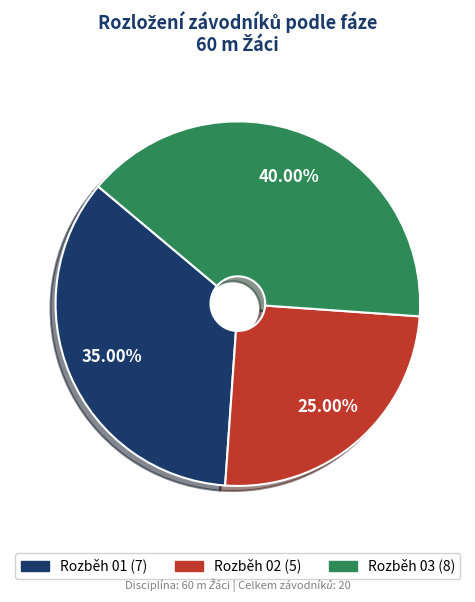

What percentage is the Rozběh 01 slice, to the nearest percent?

35%